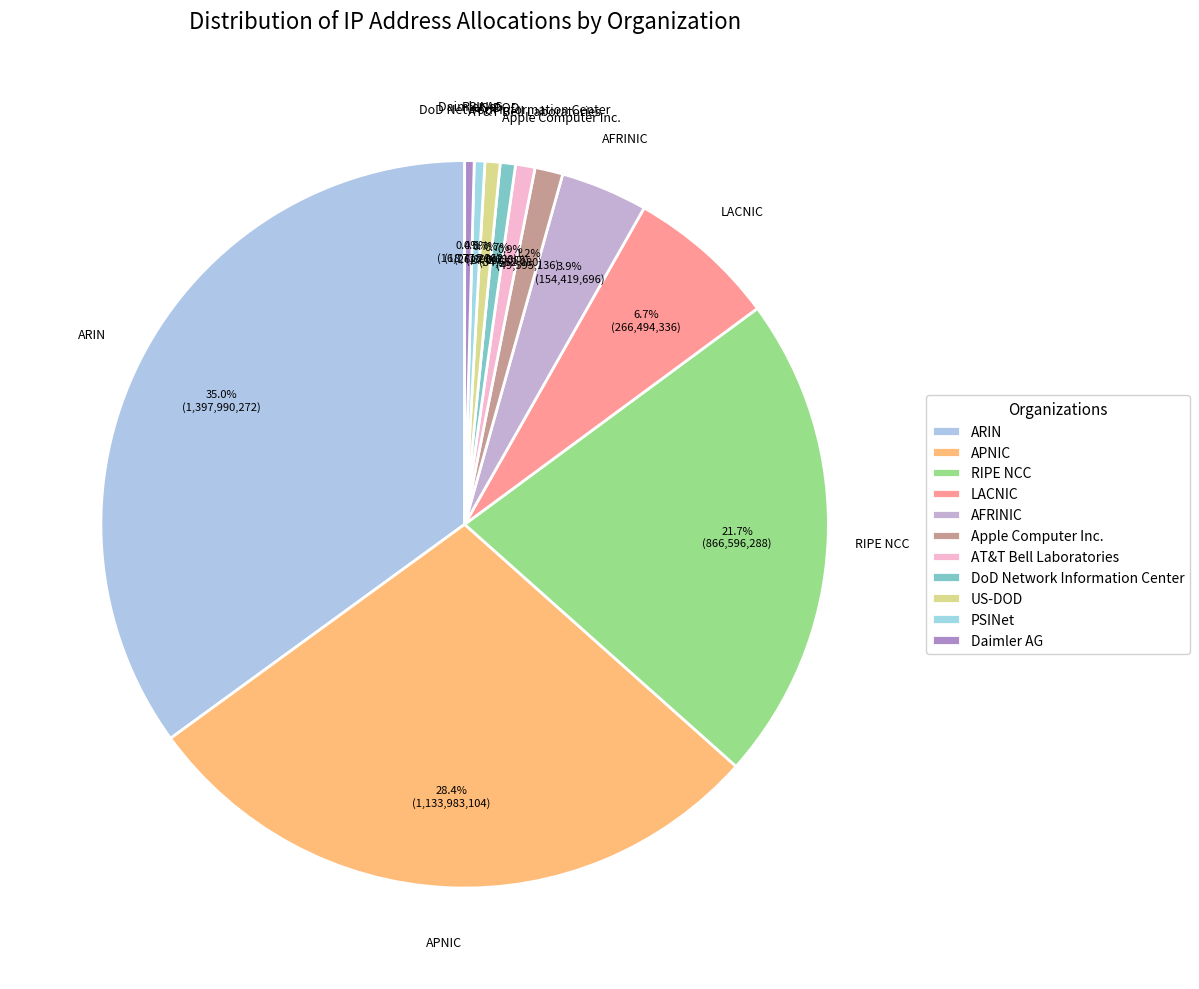

To the nearest percent, what is the combined percentage of RIPE NCC and LACNIC?

28%